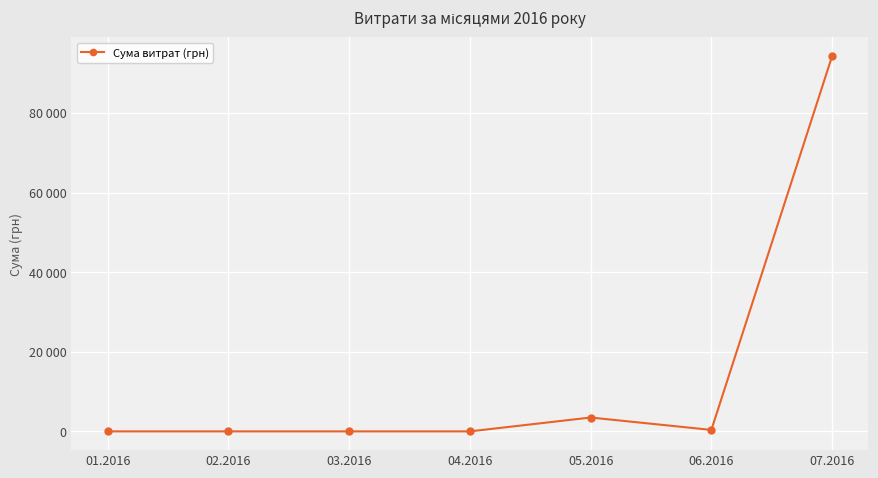

Is this an area chart (filled region under the line)?

No